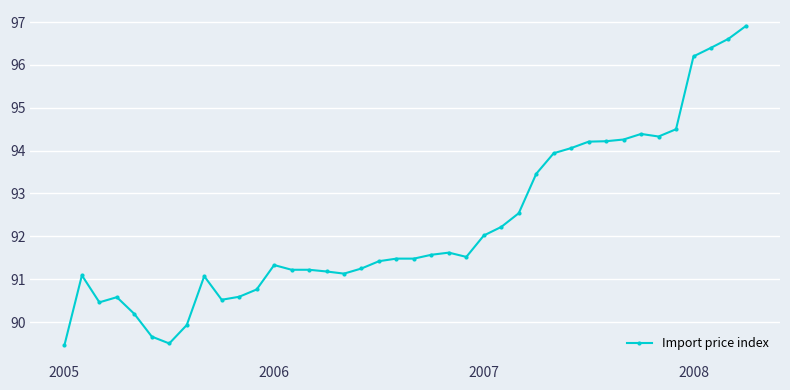

True or false: the data has more than 2 interior local peaks.

True